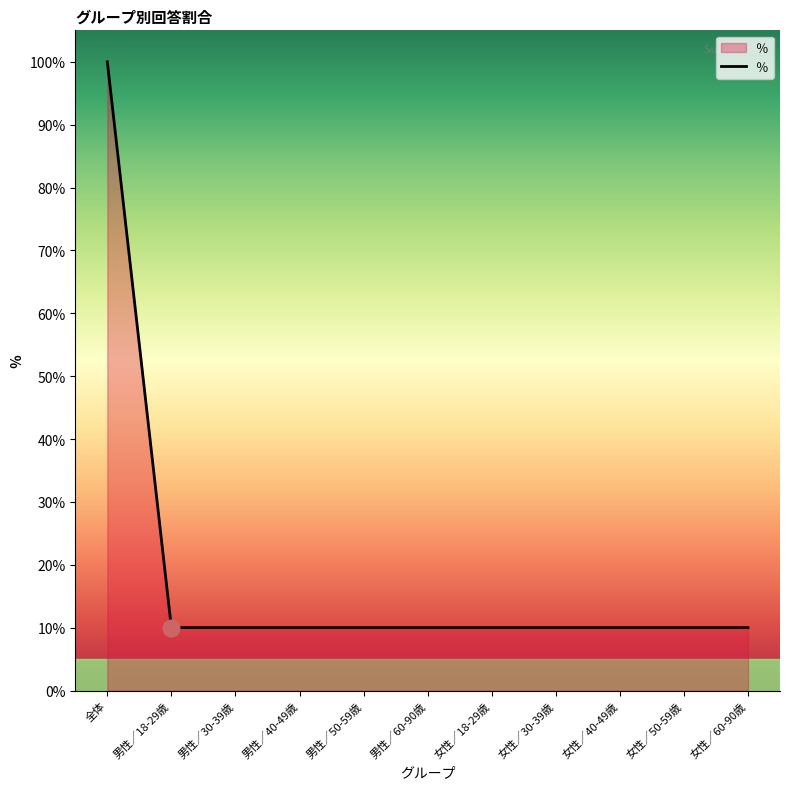

What is the smallest value displayed?

10